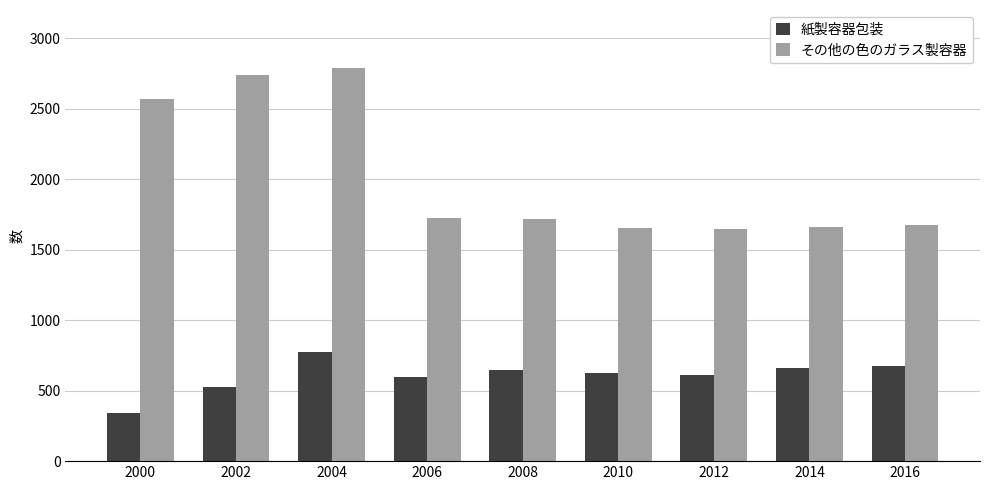

At which label does その他の色のガラス製容器 reach its peak?

2004